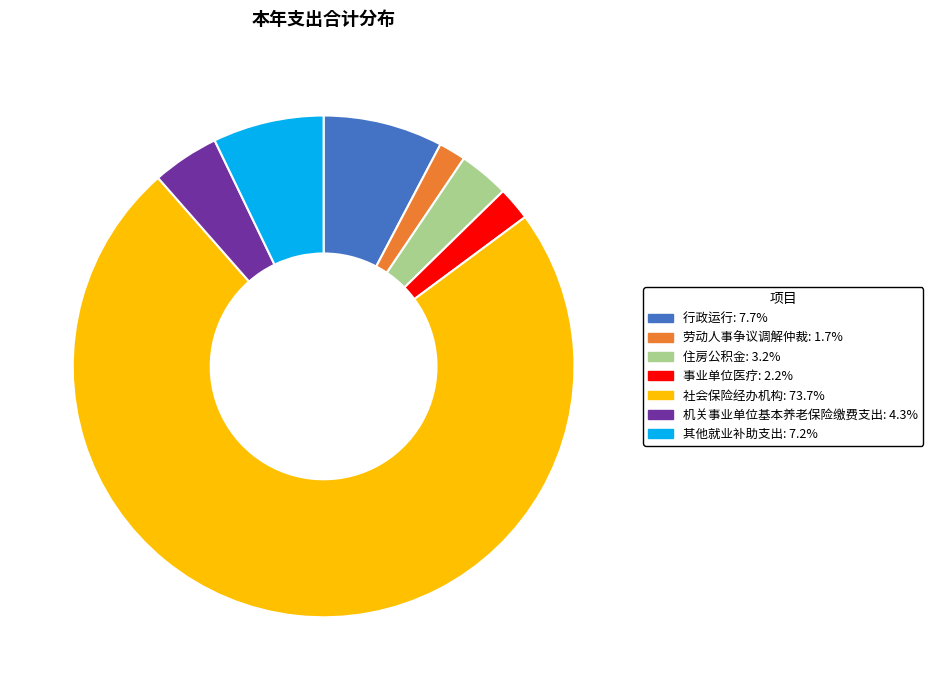

Which slice represents more than half of the pie?

社会保险经办机构